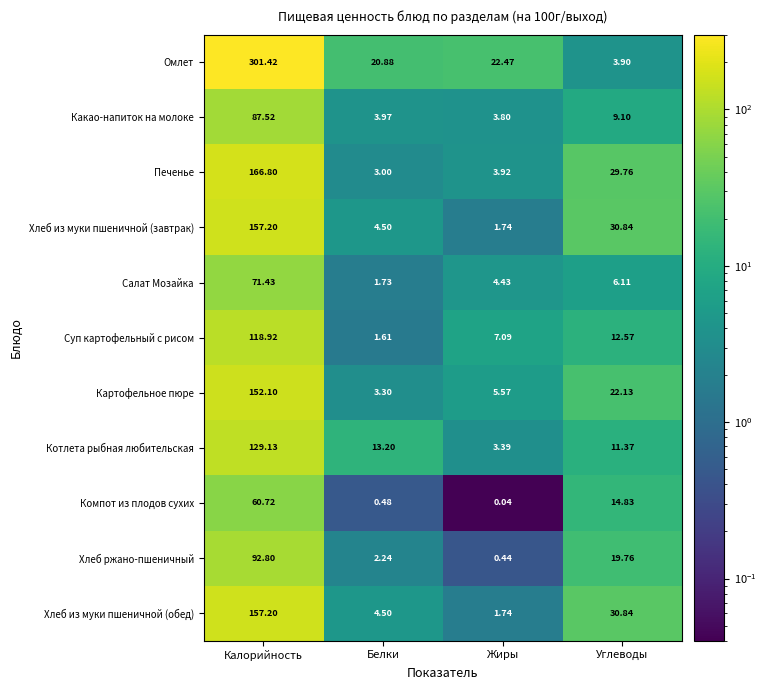

Where is Котлета рыбная любительская nearest to the value 66?

Белки